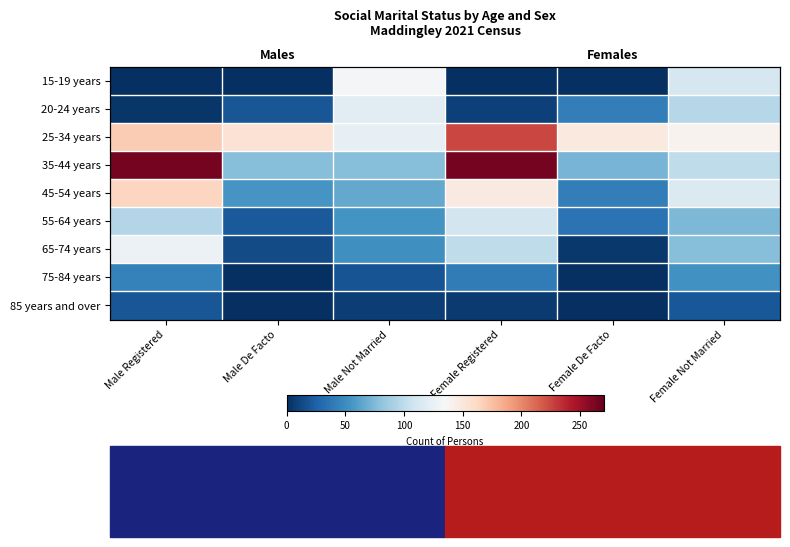

What is the approximate value of 85 years and over at Male Registered?

19